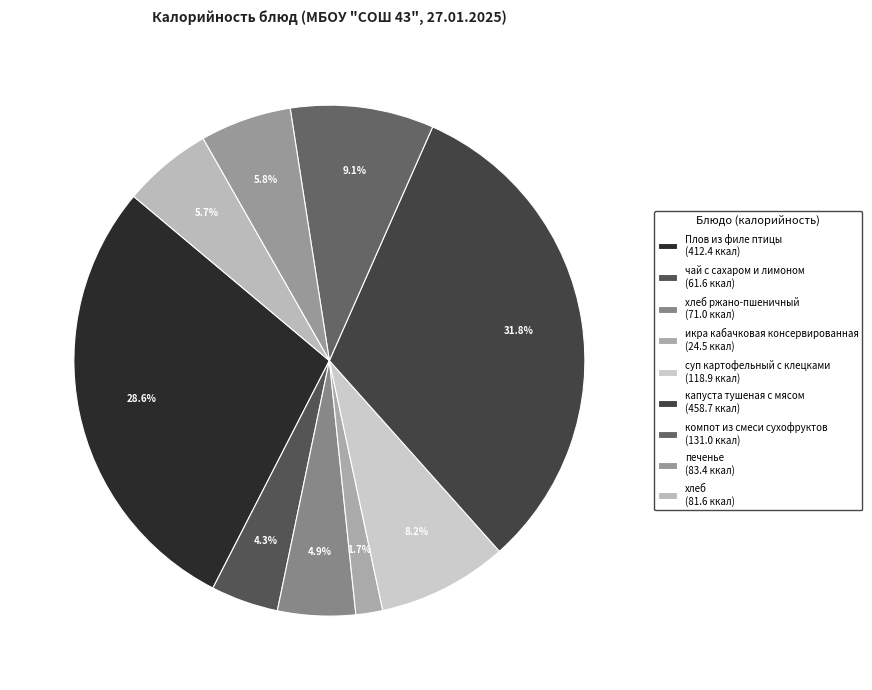

What is the largest slice in the pie chart?

капуста тушеная с мясом (458.7 ккал)